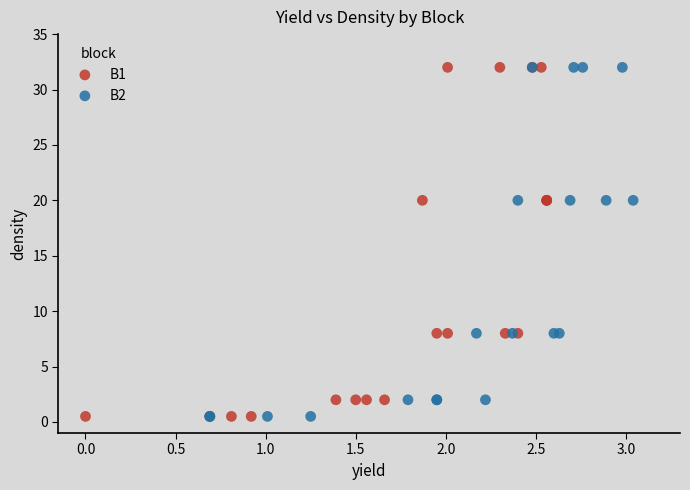

What are all the series names shown in the legend?

B1, B2